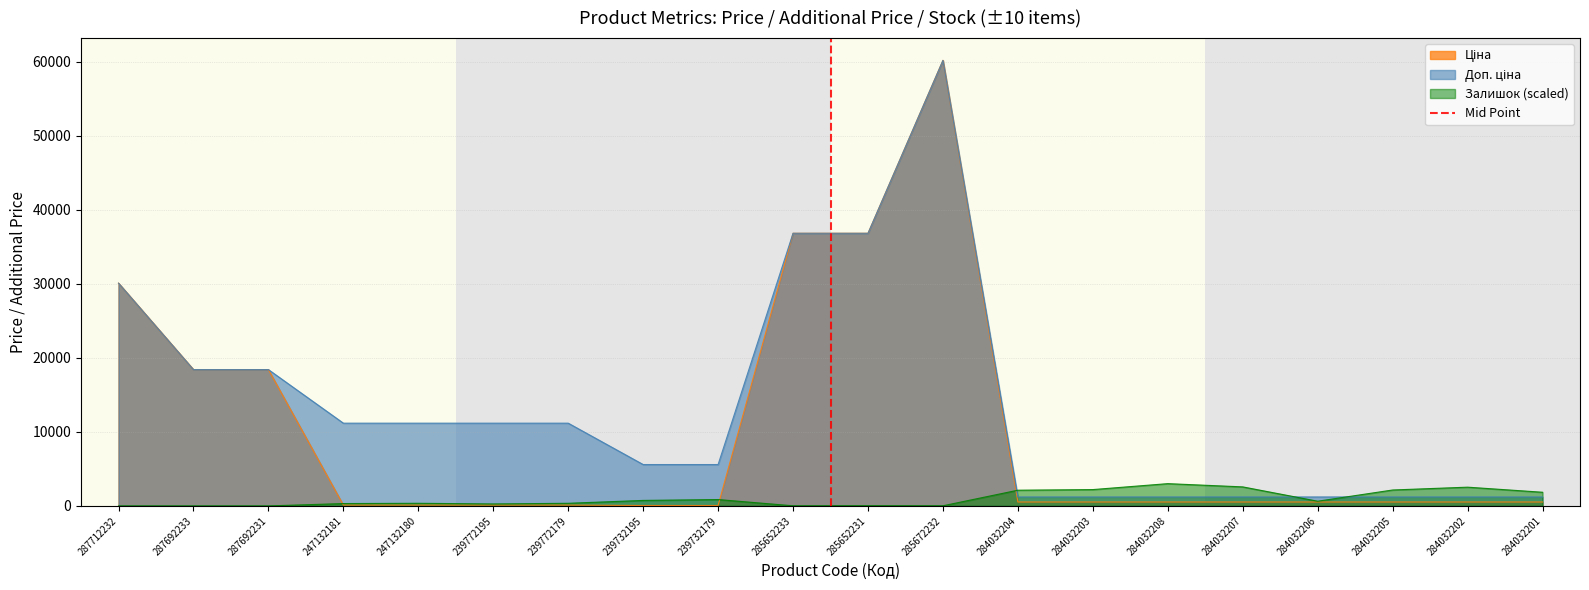

Count the values in the range 0 to 1.

2